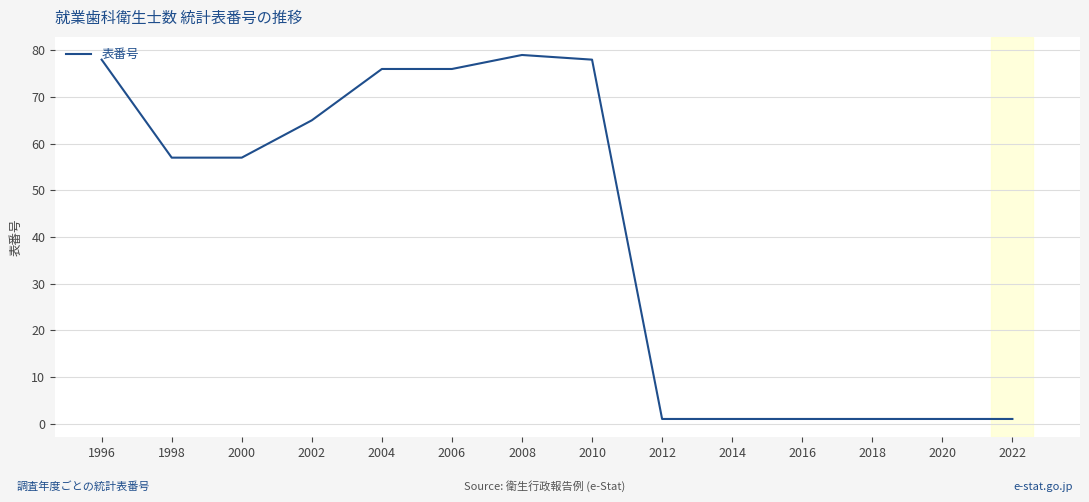

What is the average value?

41